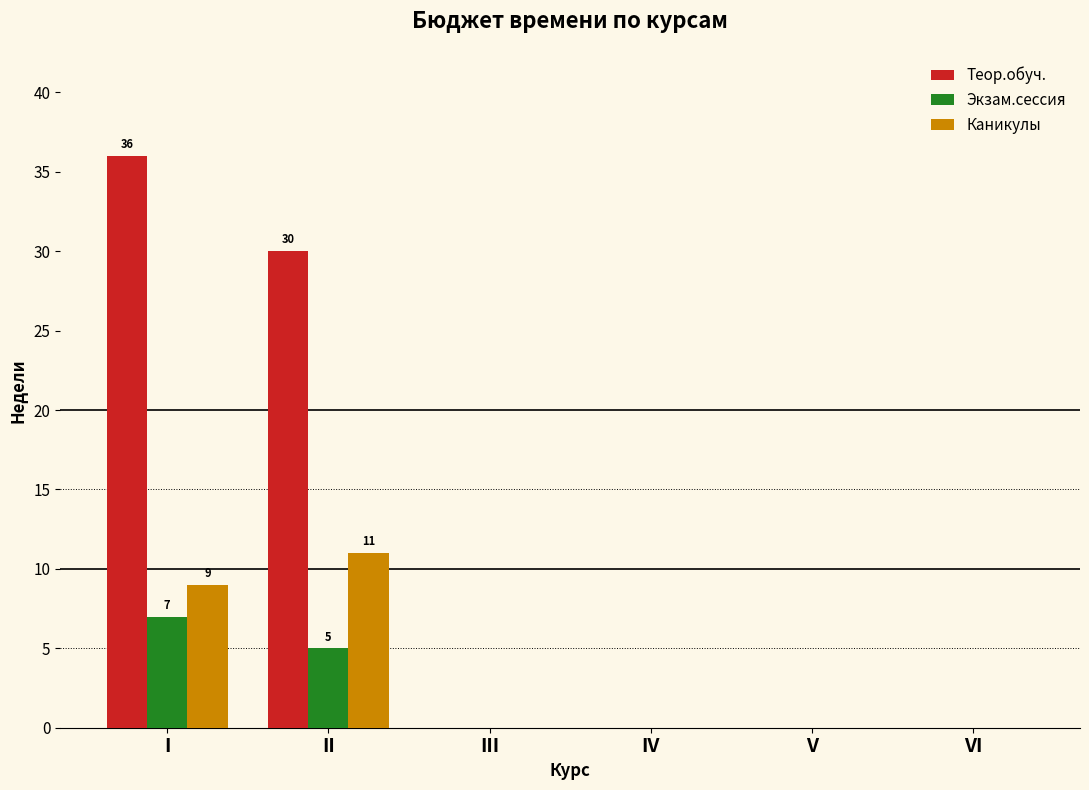

Reading left to right, transcribe all the data shown in this chart.

Теор.обуч.: I=36	II=30	III=0	IV=0	V=0	VI=0
Экзам.сессия: I=7	II=5	III=0	IV=0	V=0	VI=0
Каникулы: I=9	II=11	III=0	IV=0	V=0	VI=0